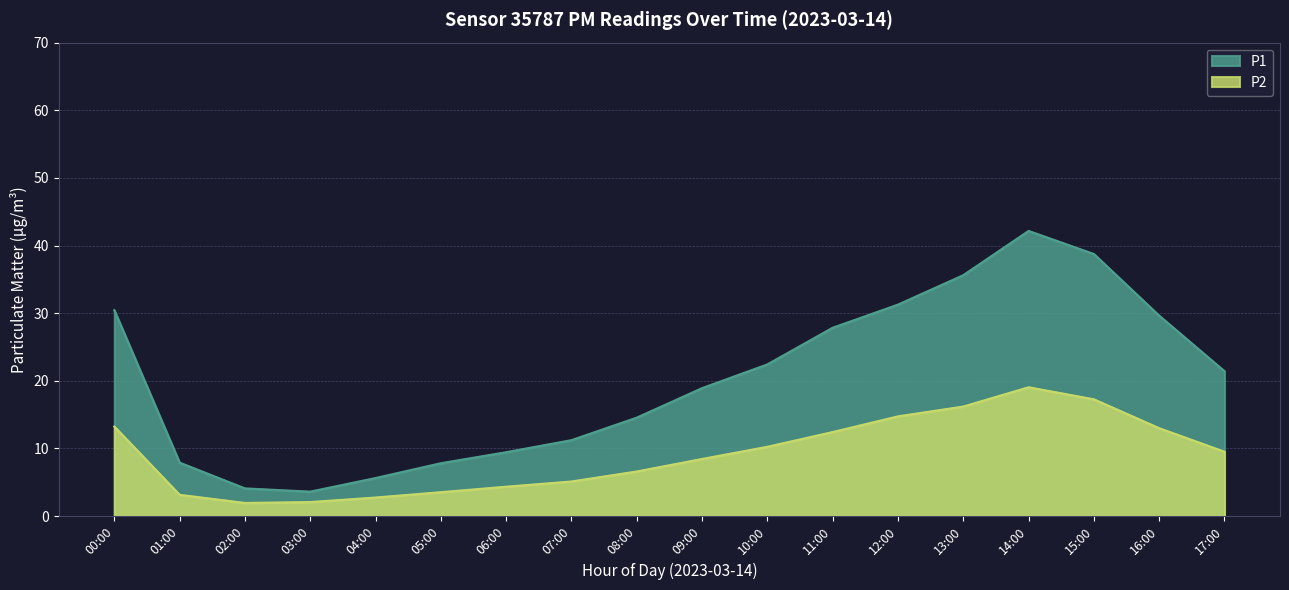

Which has a higher value, 02:00 or 01:00?

01:00